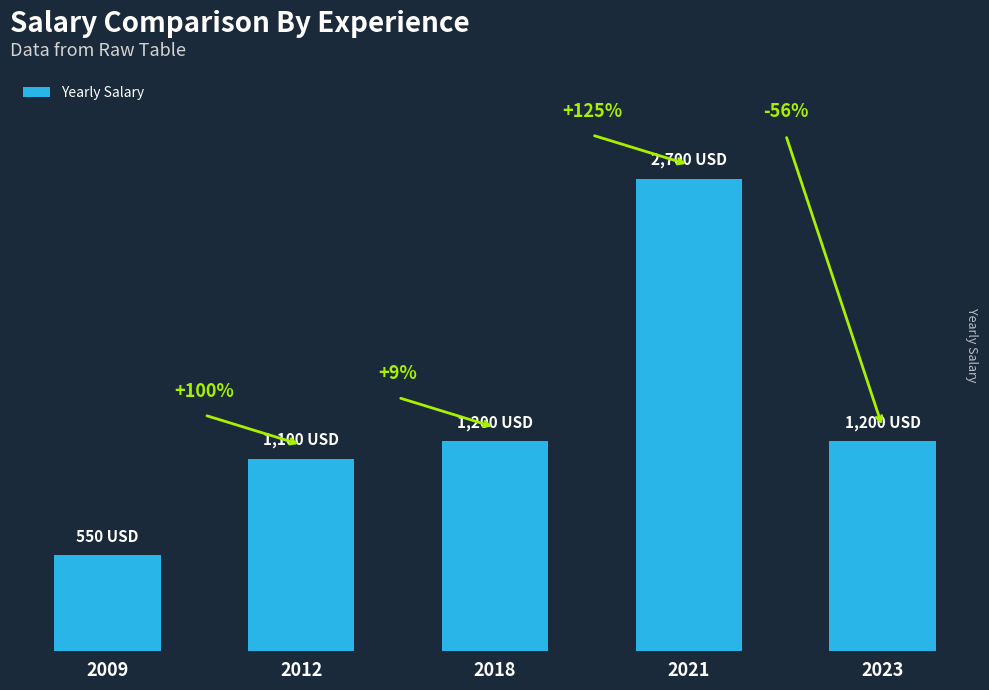

At which label does the data first exceed 1200?

2021